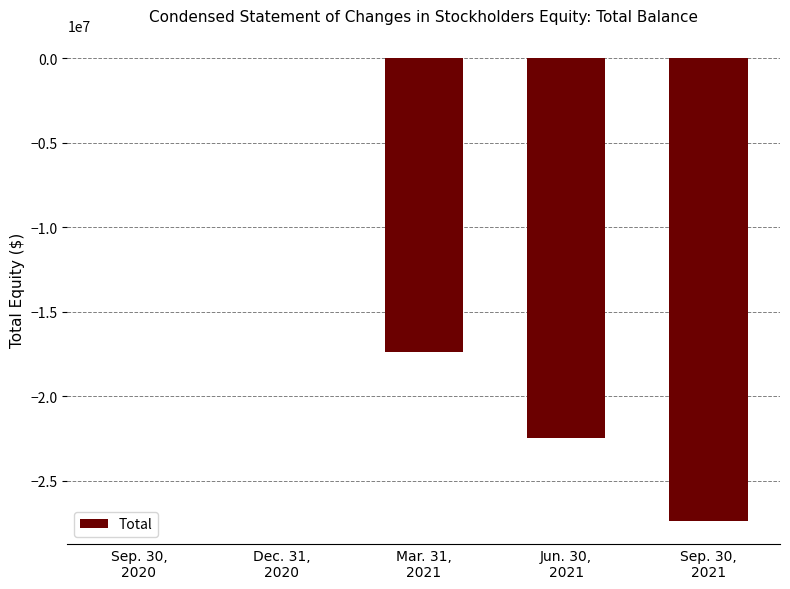

Are the bars grouped side by side (vs. stacked)?

No